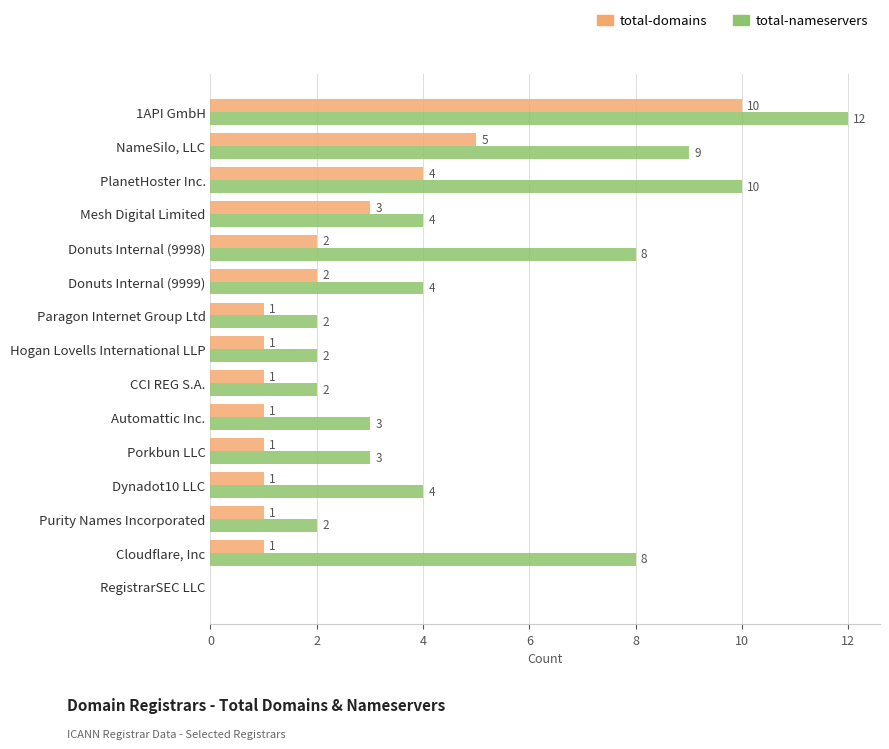

What is the total value across all series at Hogan Lovells International LLP?

3